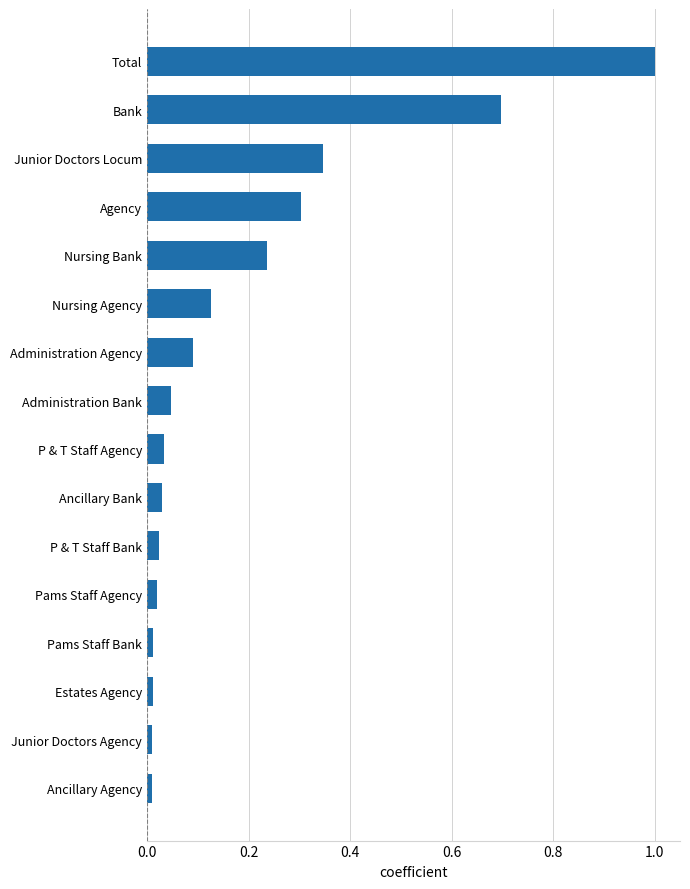

Which label corresponds to the largest value in the chart?

Total